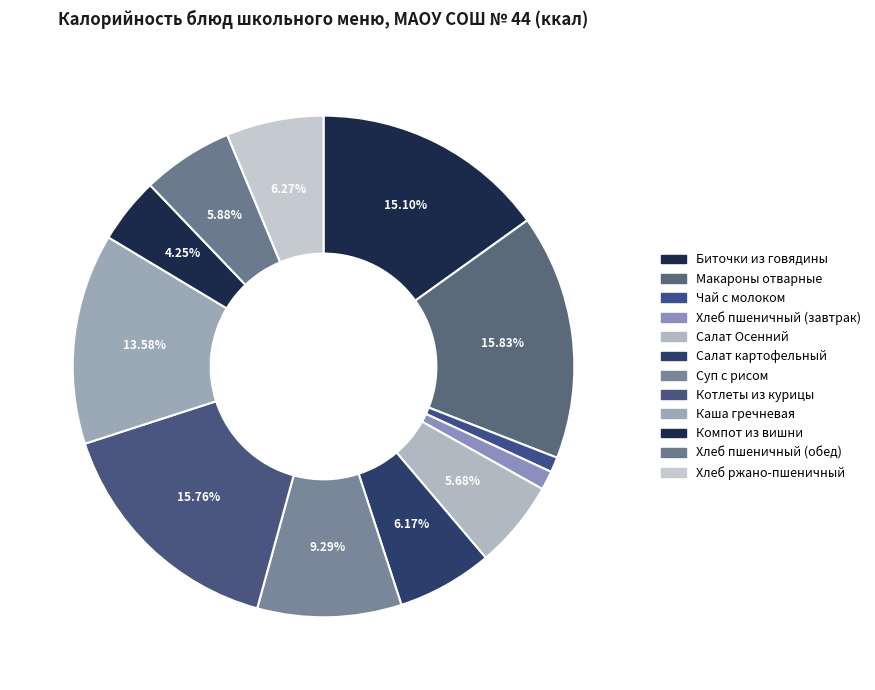

Is Хлеб ржано-пшеничный the majority of the pie?

No